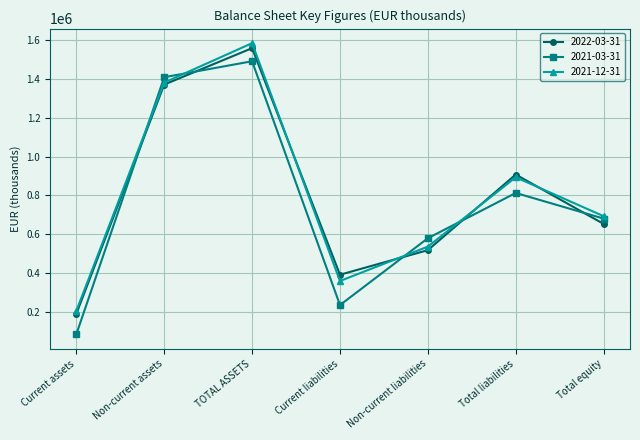

At which label does 2021-12-31 reach its minimum?

Current assets